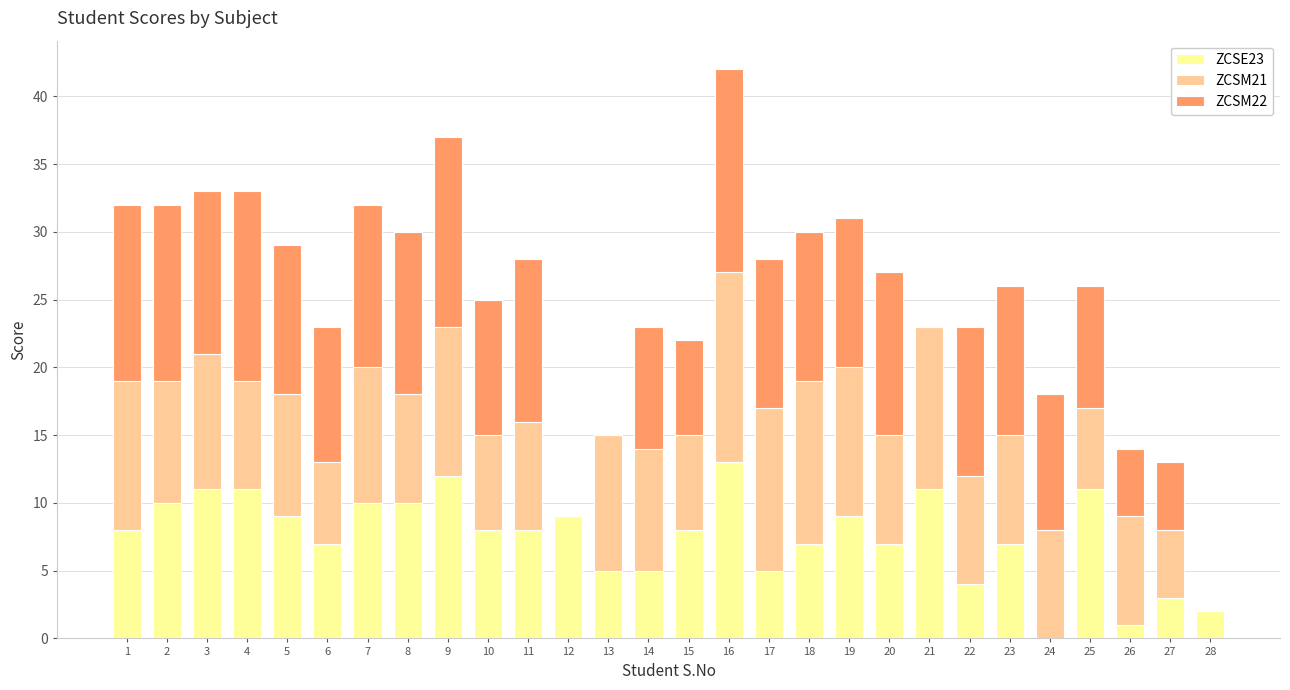

What is the sum of all ZCSE23 values?

211